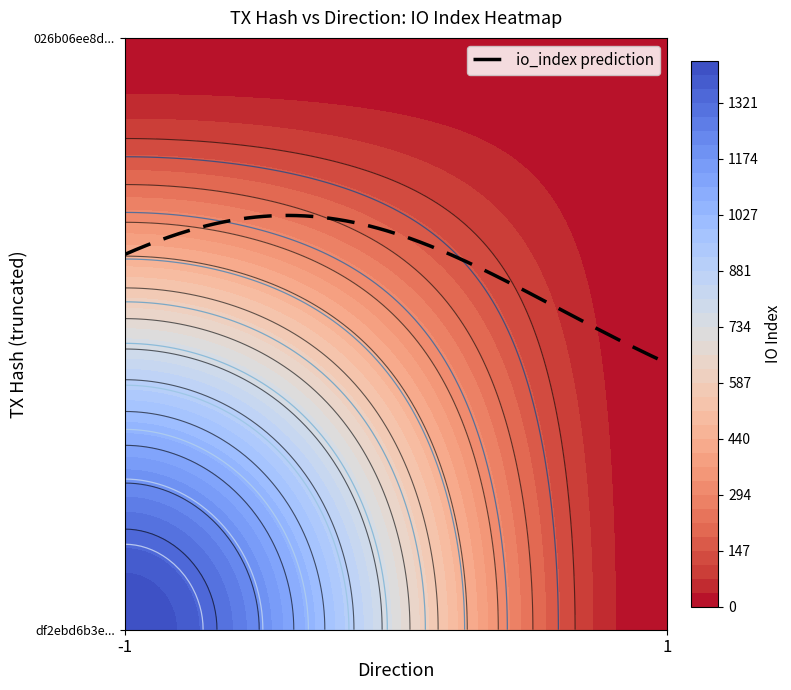

What is the spread (max minus min) of values at direction?

2